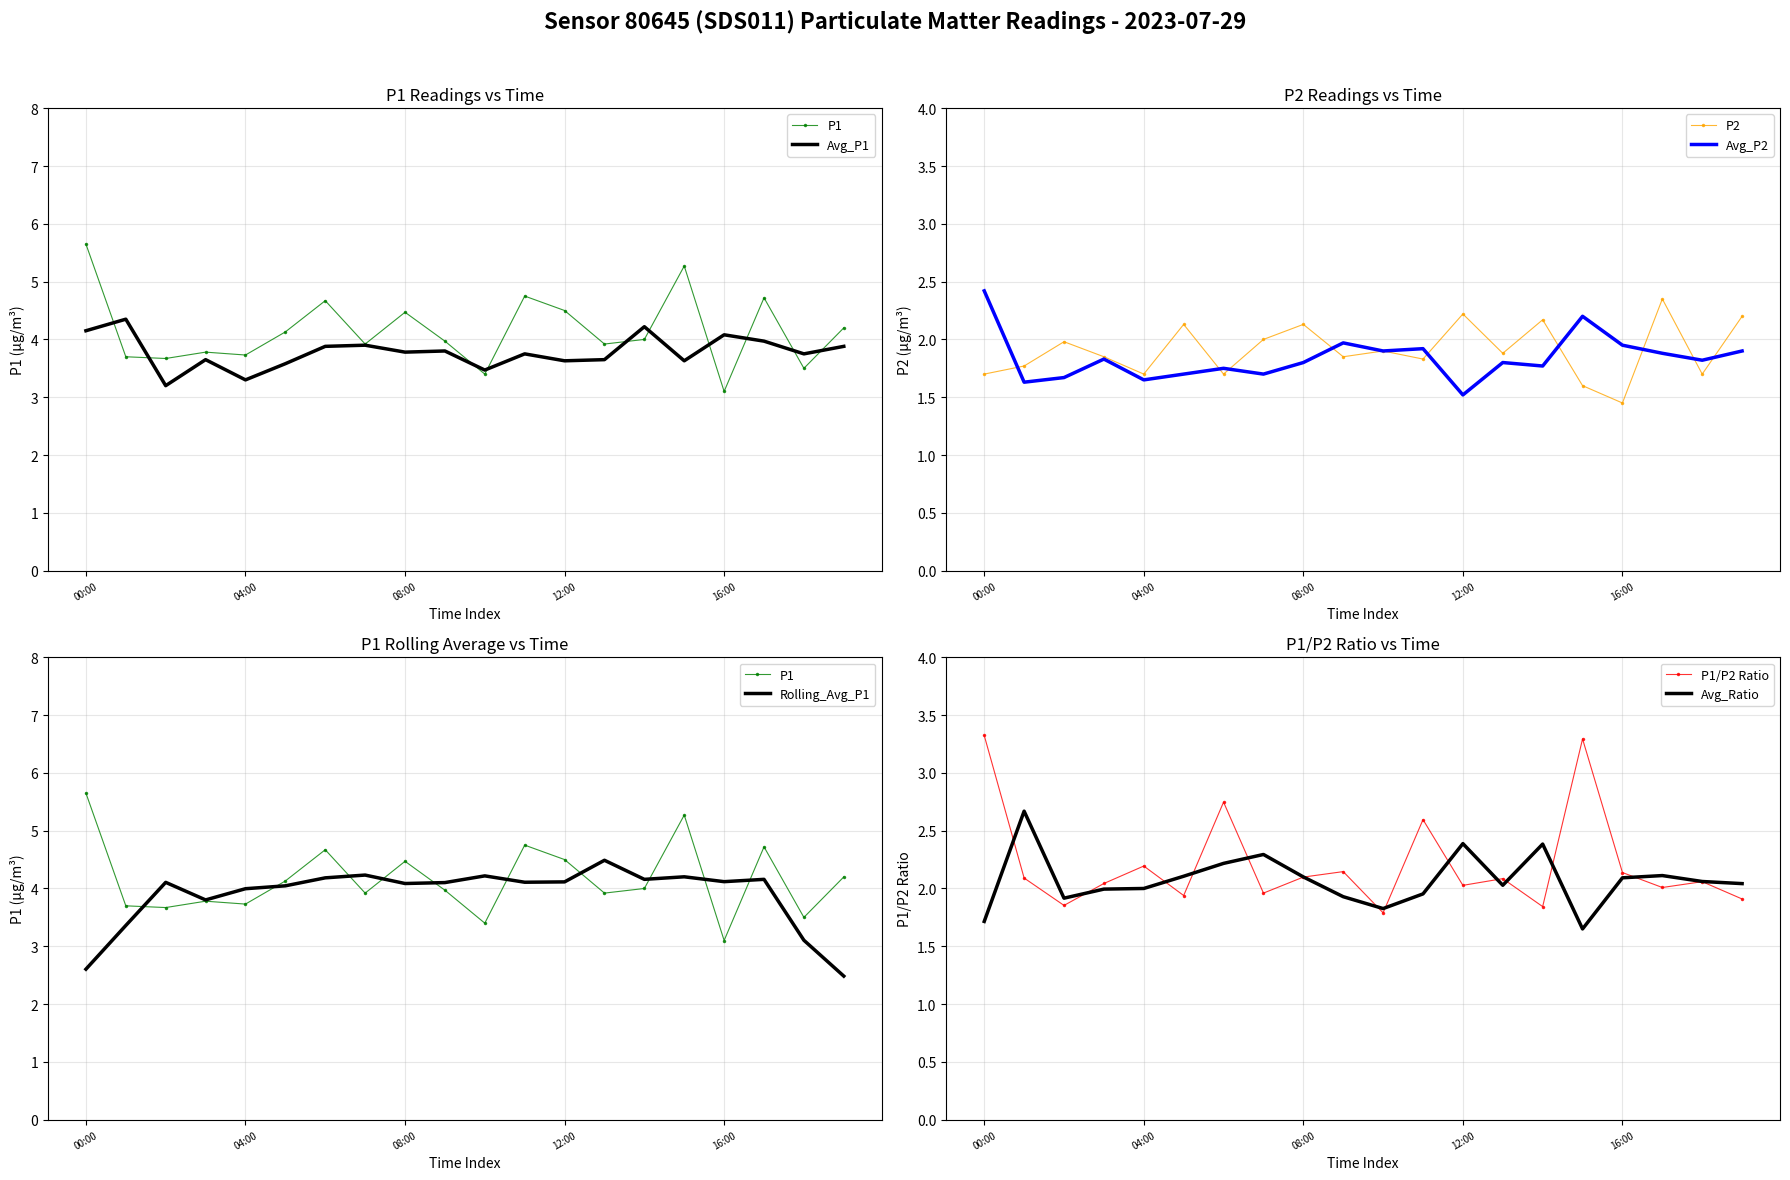

The P2 series shows 2.2 at 12:00. True or false?

True